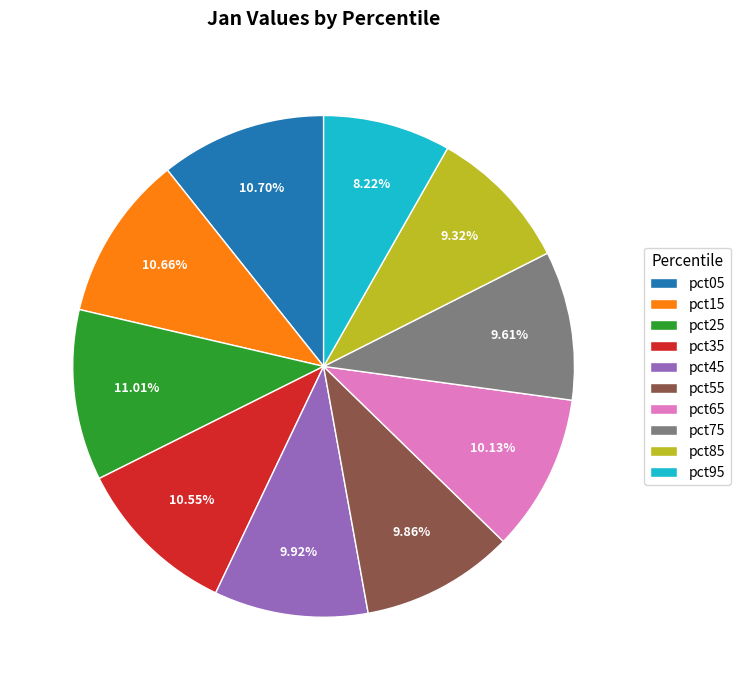

What percentage is the pct35 slice, to the nearest percent?

11%